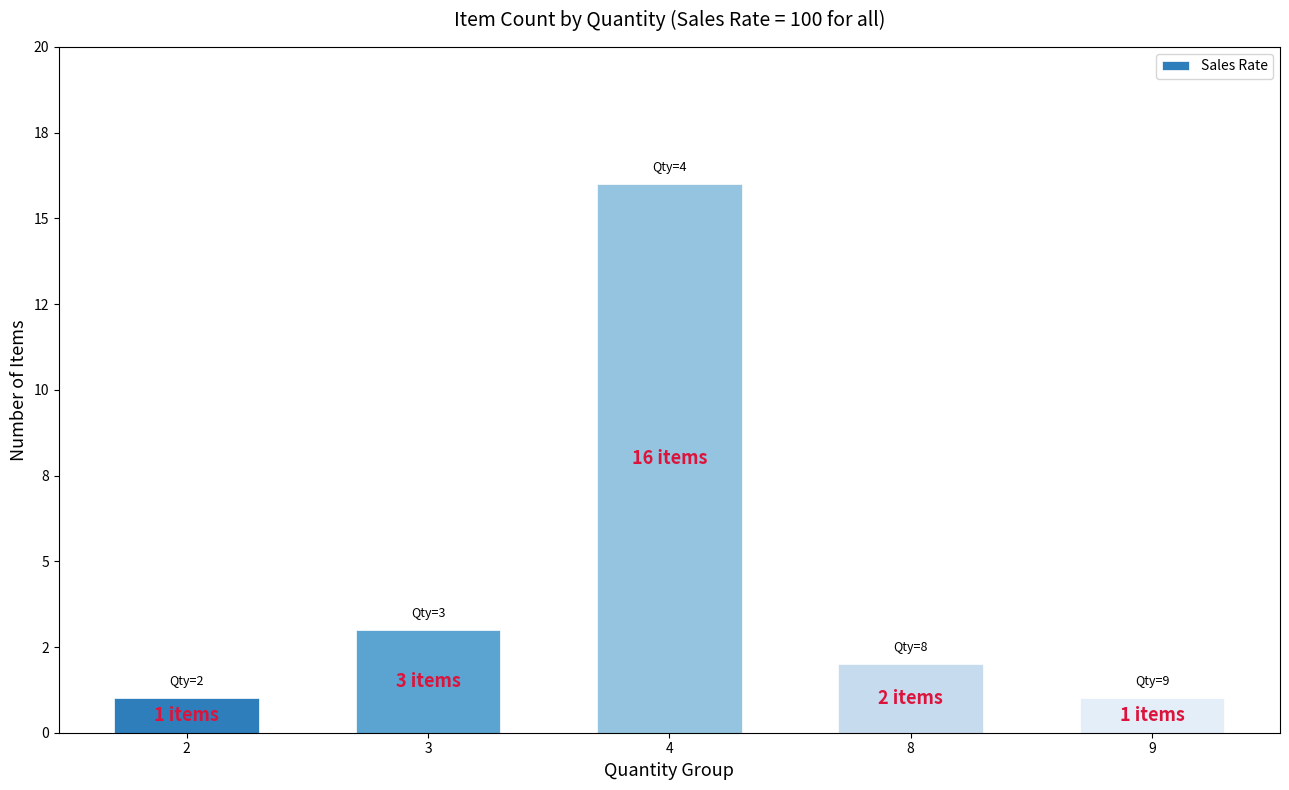

Where does the data first go above 2?

3